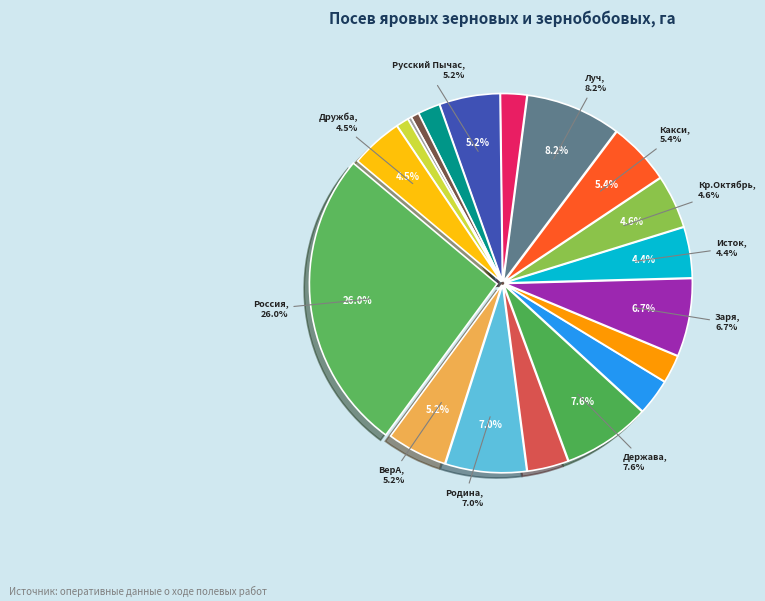

Which category has the smallest portion of the pie?

ООО Сельфон